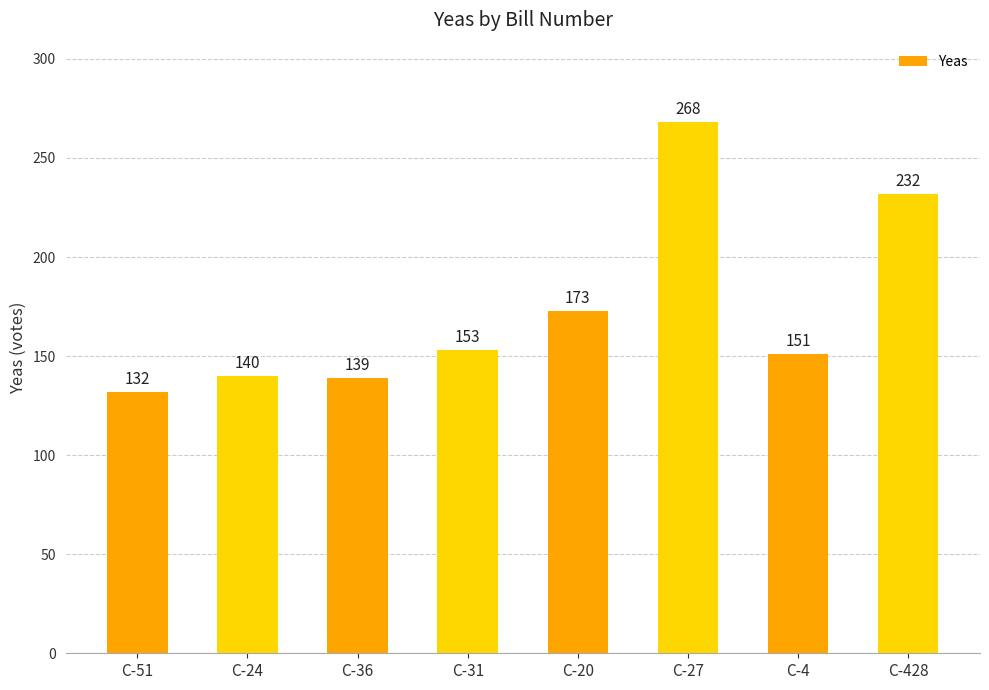

List the labels in order of value, largest first.

C-27, C-428, C-20, C-31, C-4, C-24, C-36, C-51